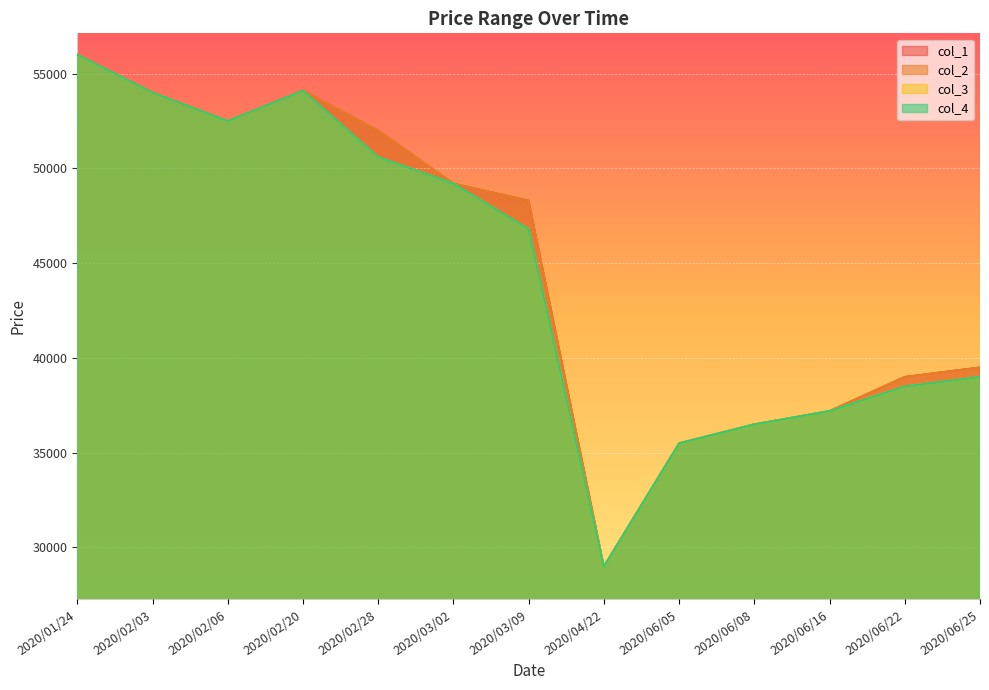

Between 2020/06/16 and 2020/03/09, which is larger?

2020/03/09